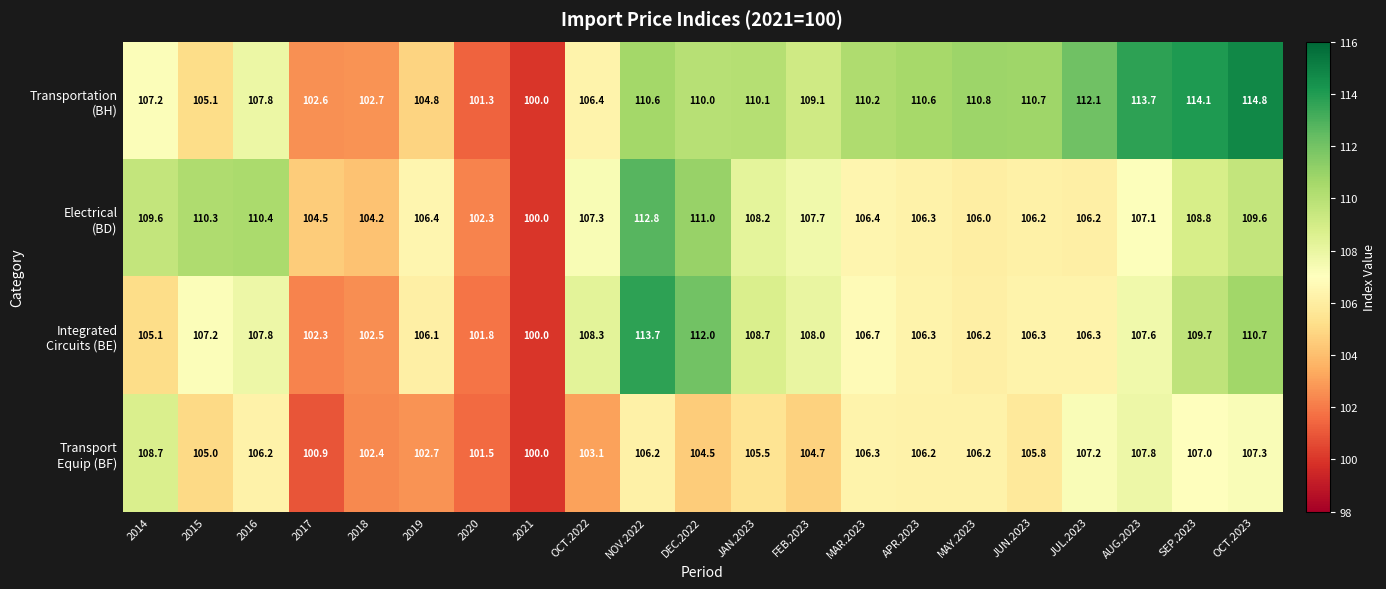

What is the difference between the highest and lowest values at APR.2023?

4.4